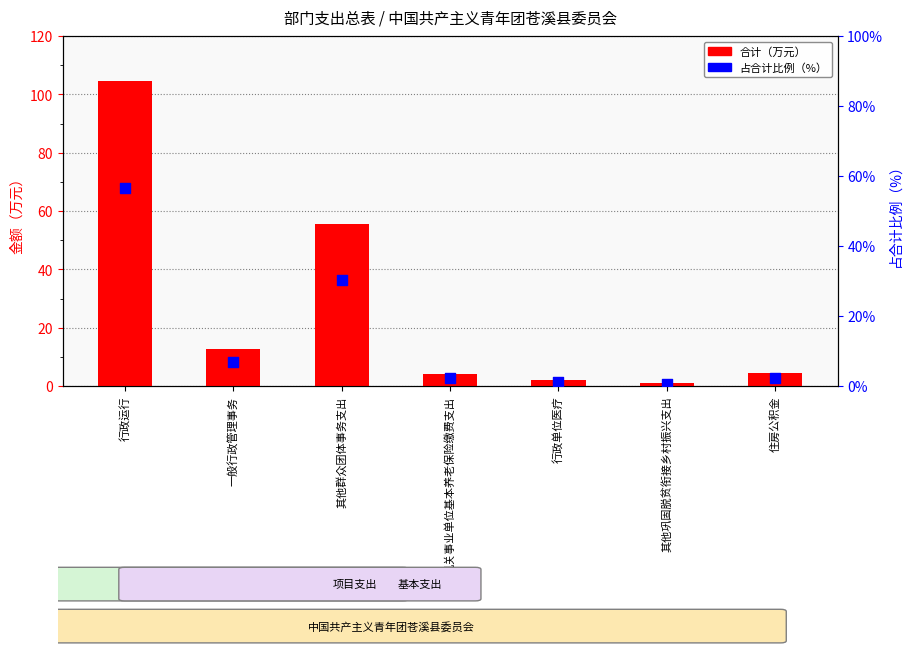

At which category is the sum across all series the highest?

行政运行